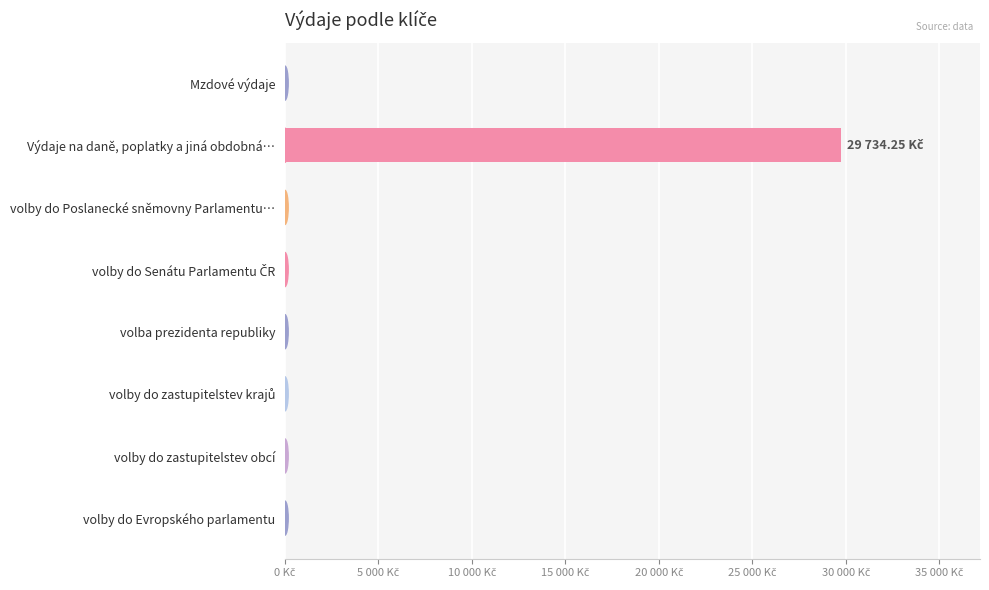

Are the bars horizontal?

Yes